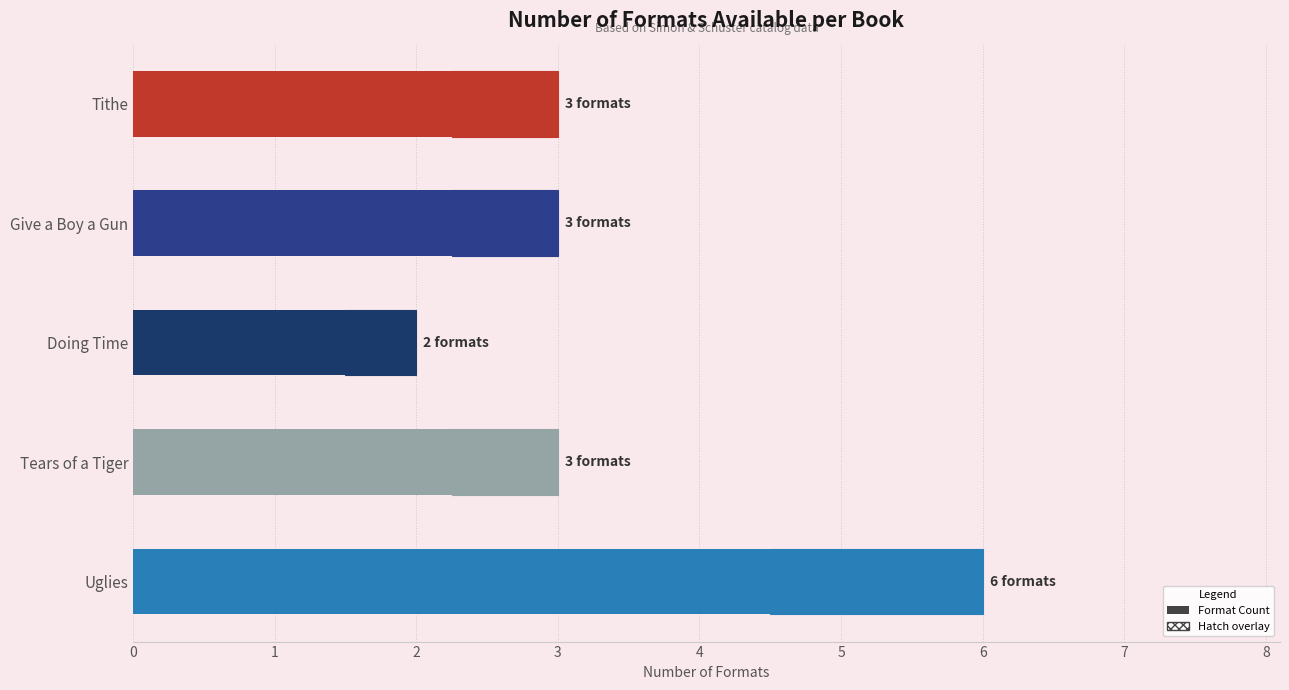

What is the difference between the maximum and second lowest values?

3